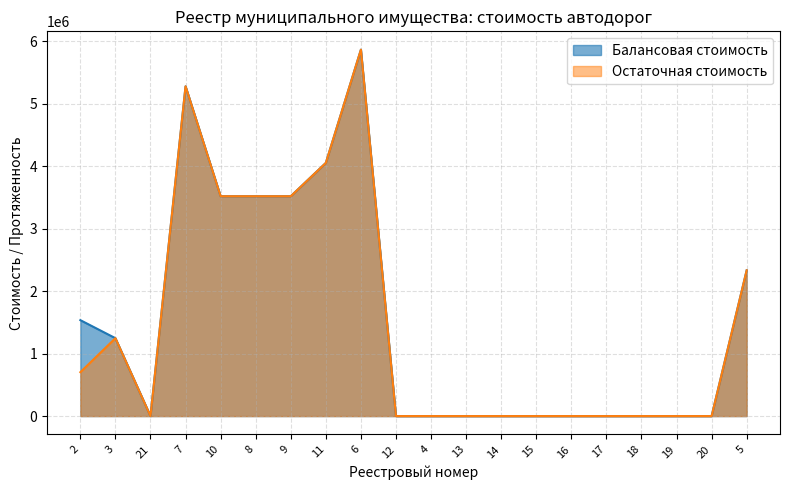

Rank the series by their average value, from highest to lowest.

Балансовая стоимость, Остаточная стоимость